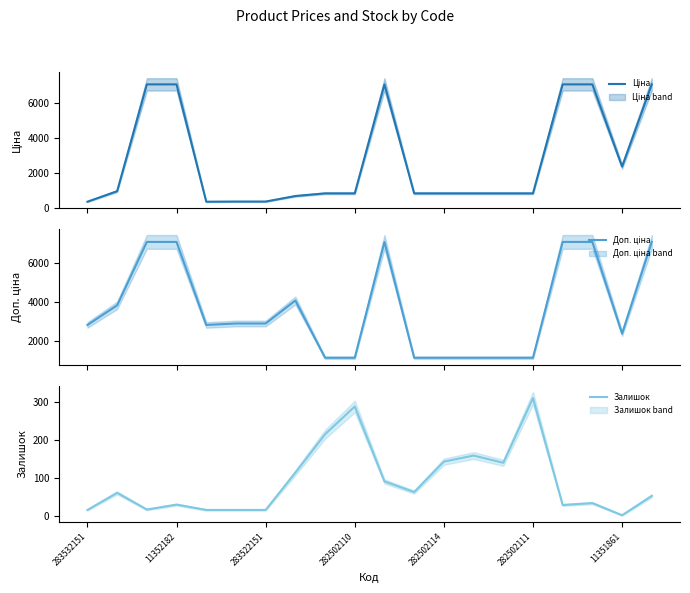

True or false: Залишок has a value of 16 at 283522151.

True